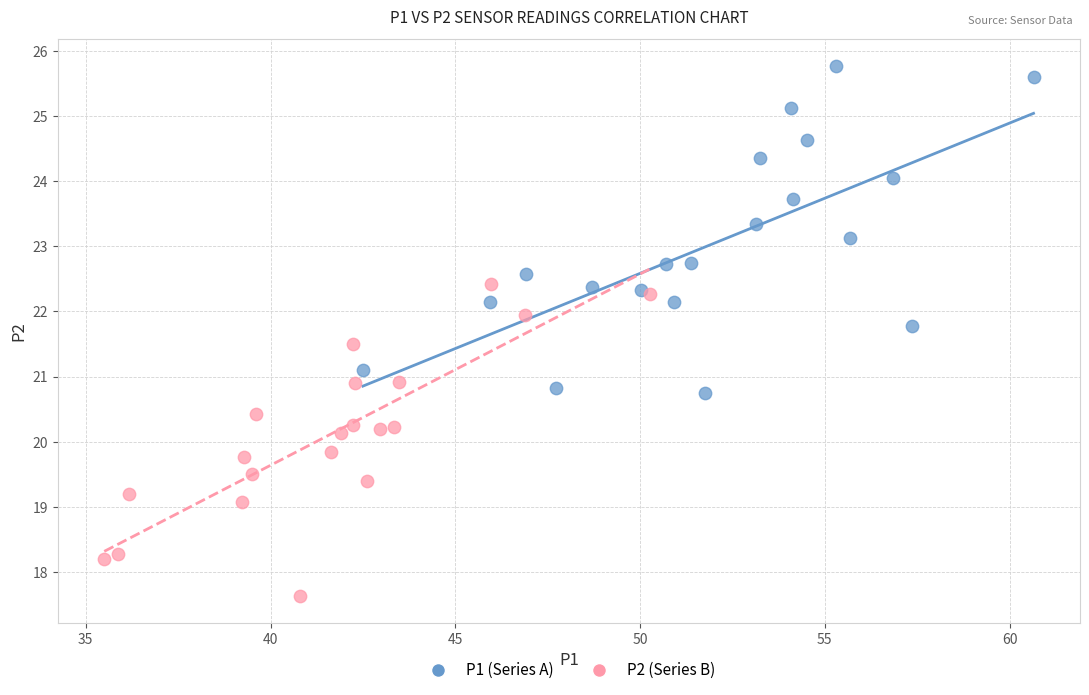

Which series reaches the maximum Y coordinate?

P1 (Series A)